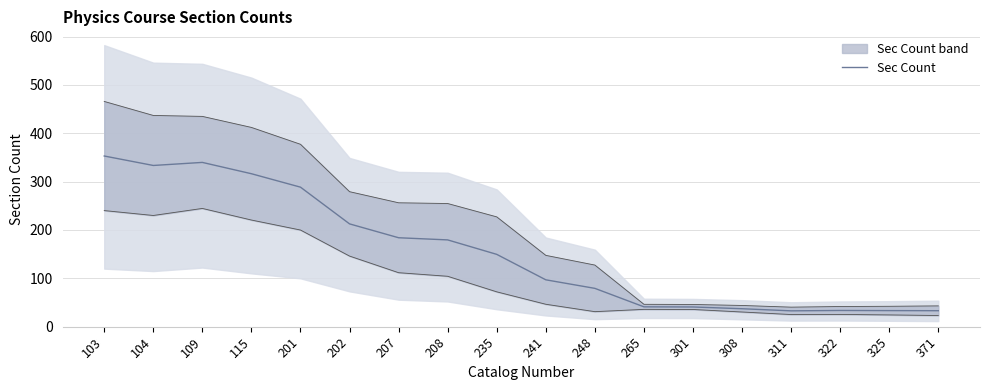

Reading right to left, transcribe all the data shown in this chart.

33.0	33.3	33.6	32.8	37.1	40.8	41.1	79.3	97.0	149.6	179.5	184.0	212.7	288.6	316.4	339.8	333.5	353.0